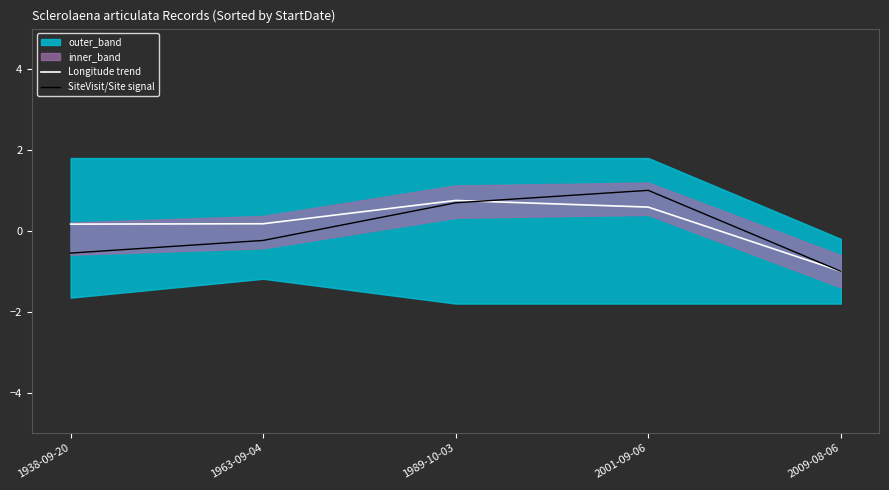

What is the difference between the highest and lowest values at 1938-09-20?

0.7